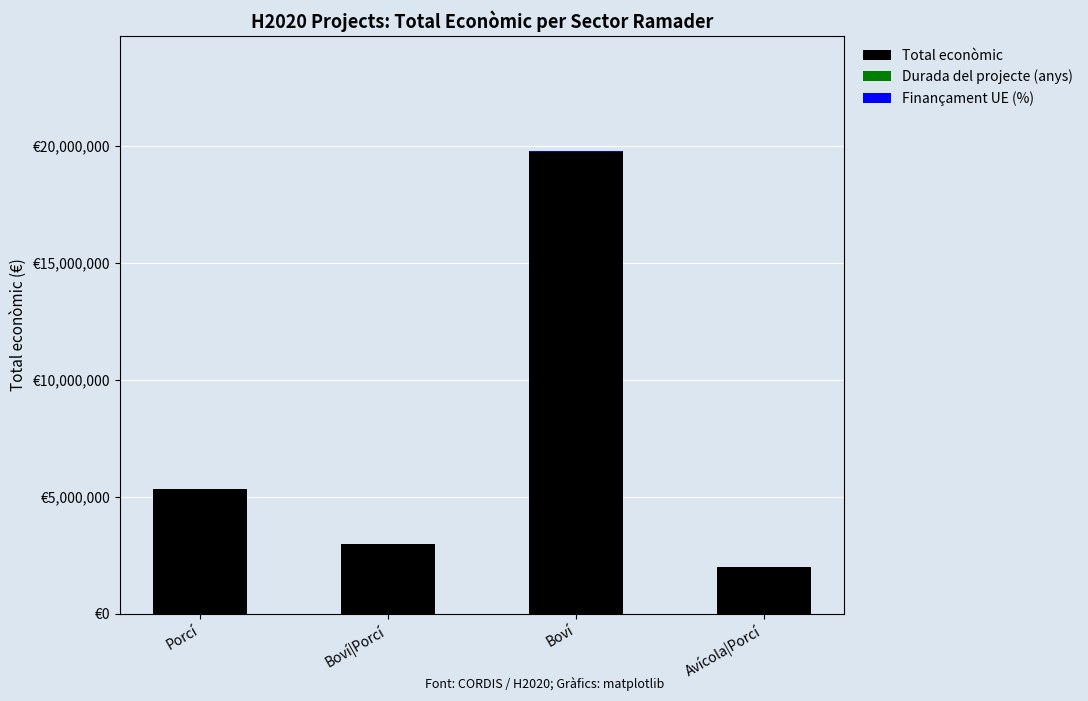

At Porcí, list the series in order from largest to smallest.

Total econòmic, Finançament UE (%), Durada del projecte (anys)